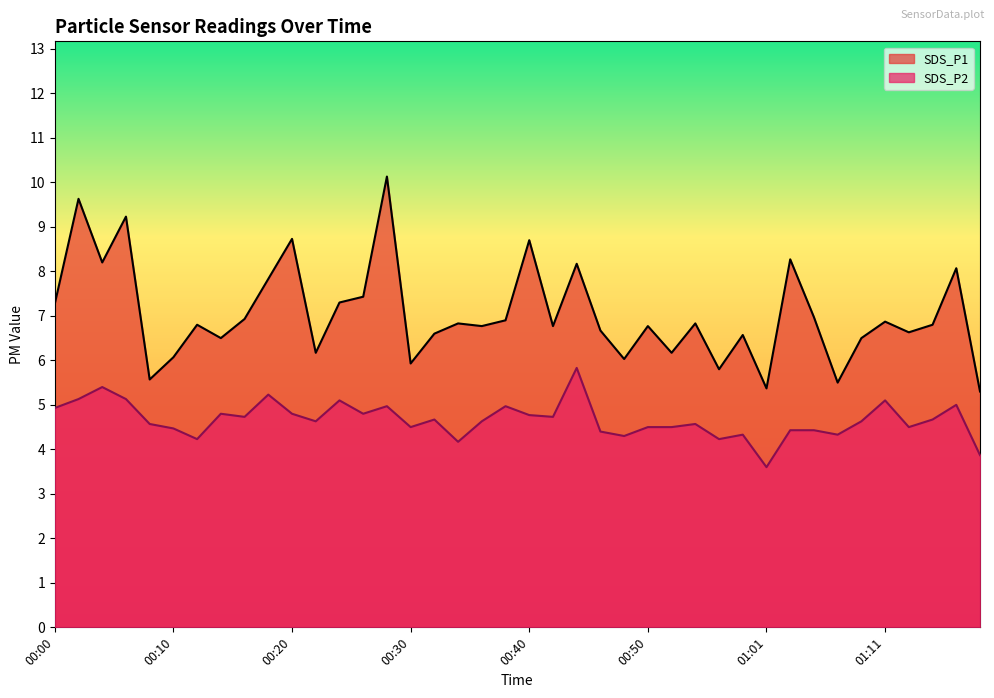

What is the sum of all SDS_P2 values?

186.6